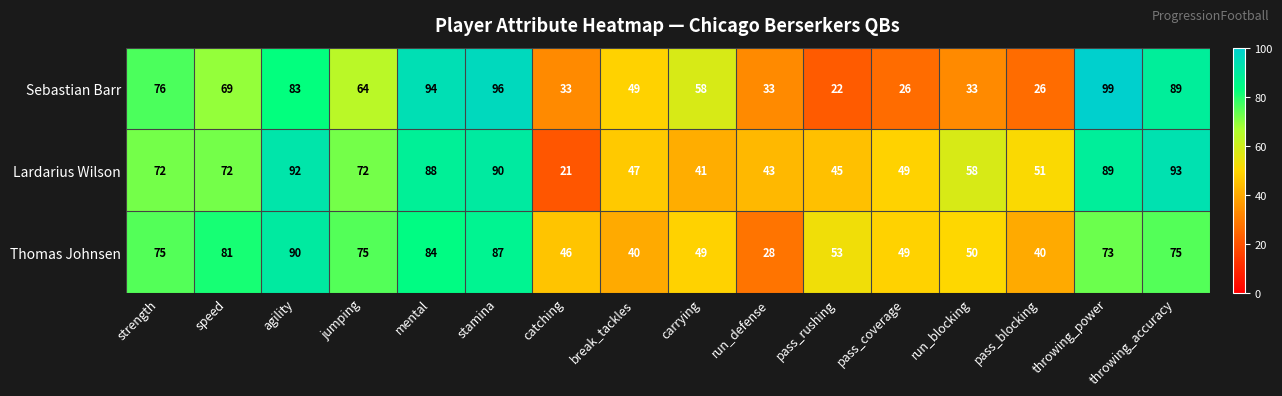

What is the spread (max minus min) of values at pass_rushing?

31